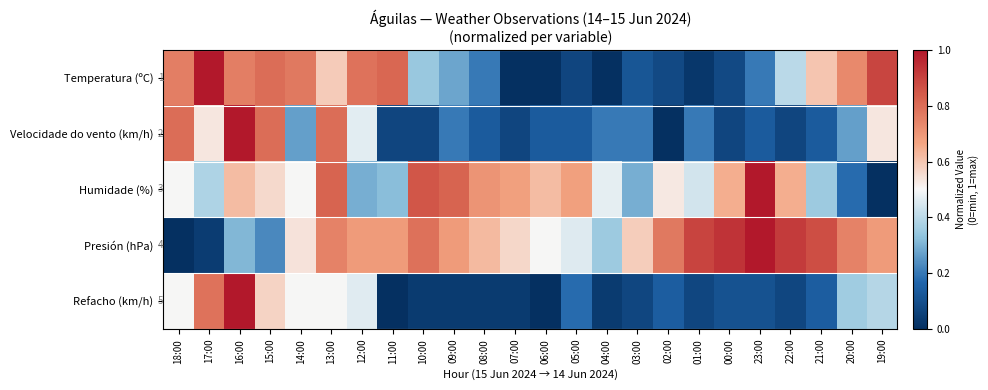

What is the total value across all series at 05:00?

1.5